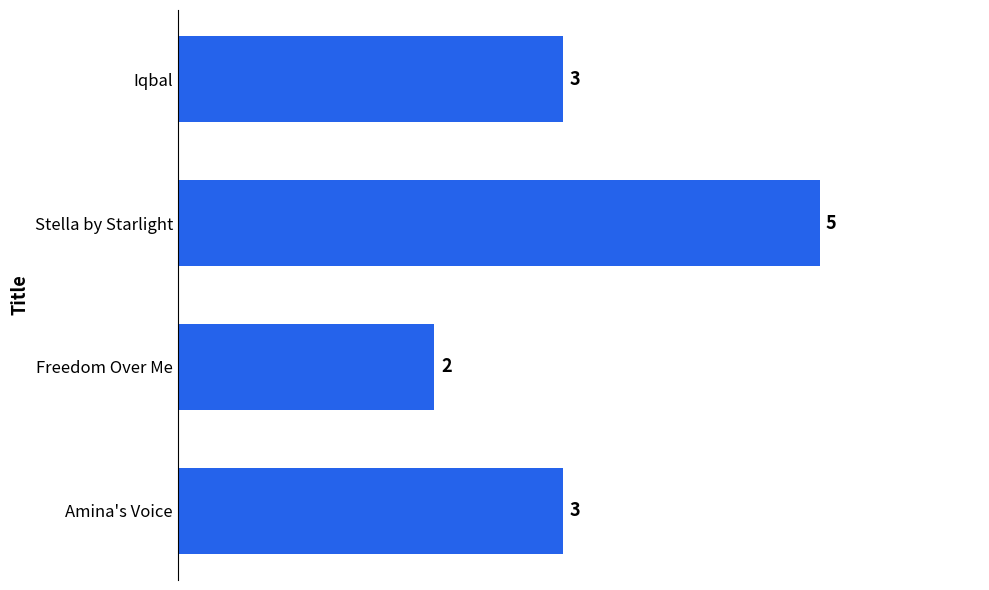

How many categories are shown in the chart?

4